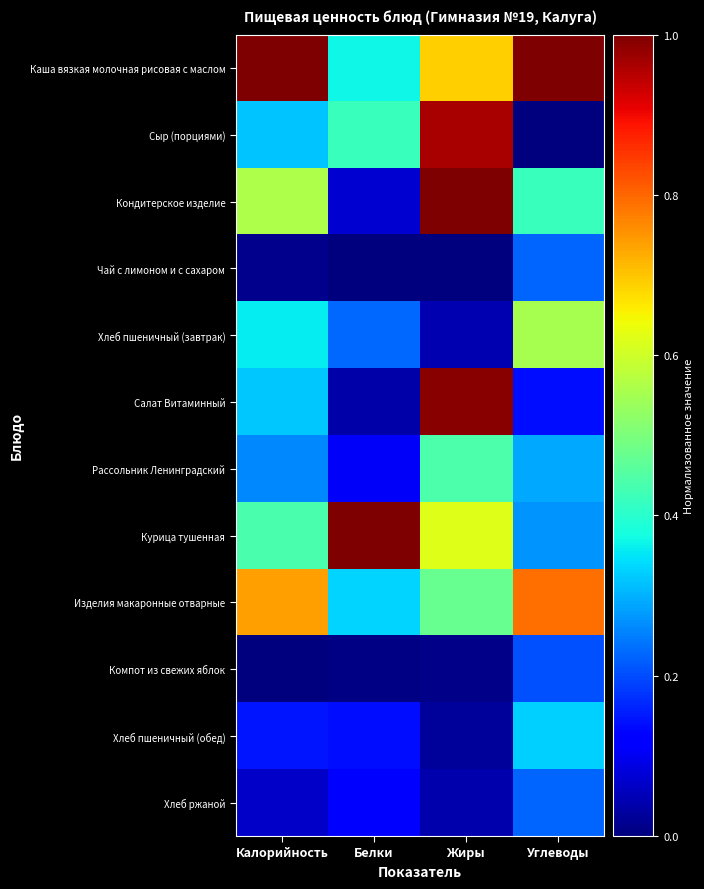

At Белки, list the series in order from smallest to largest.

Чай с лимоном и с сахаром, Компот из свежих яблок, Салат Витаминный, Кондитерское изделие, Рассольник Ленинградский, Хлеб ржаной, Хлеб пшеничный (обед), Хлеб пшеничный (завтрак), Изделия макаронные отварные, Каша вязкая молочная рисовая с маслом, Сыр (порциями), Курица тушенная